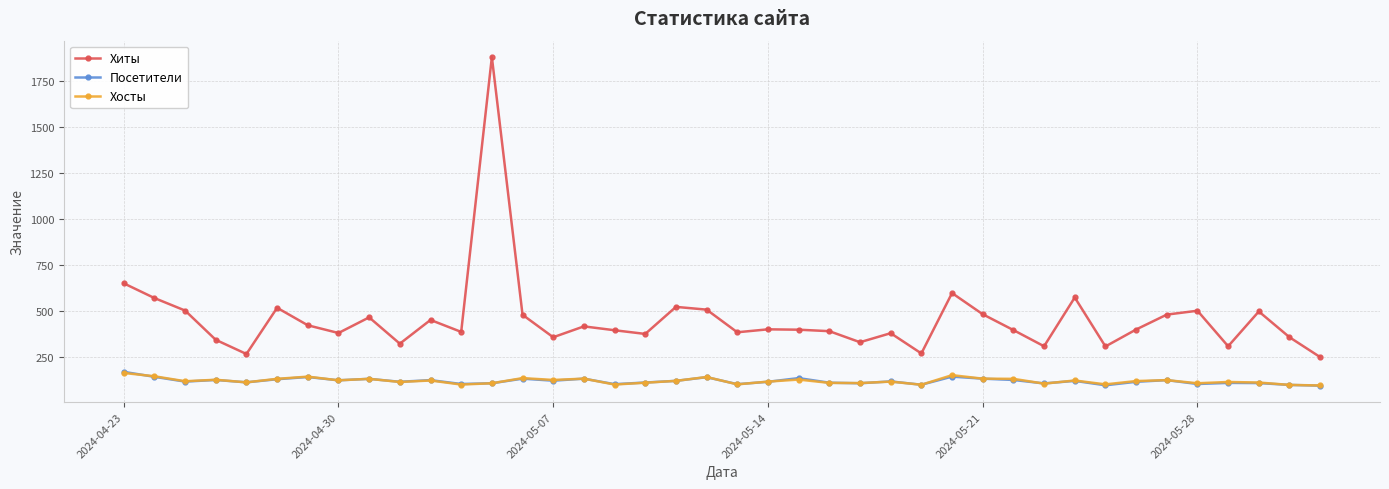

What is the value of the Хиты point at the 21st from the left?

383